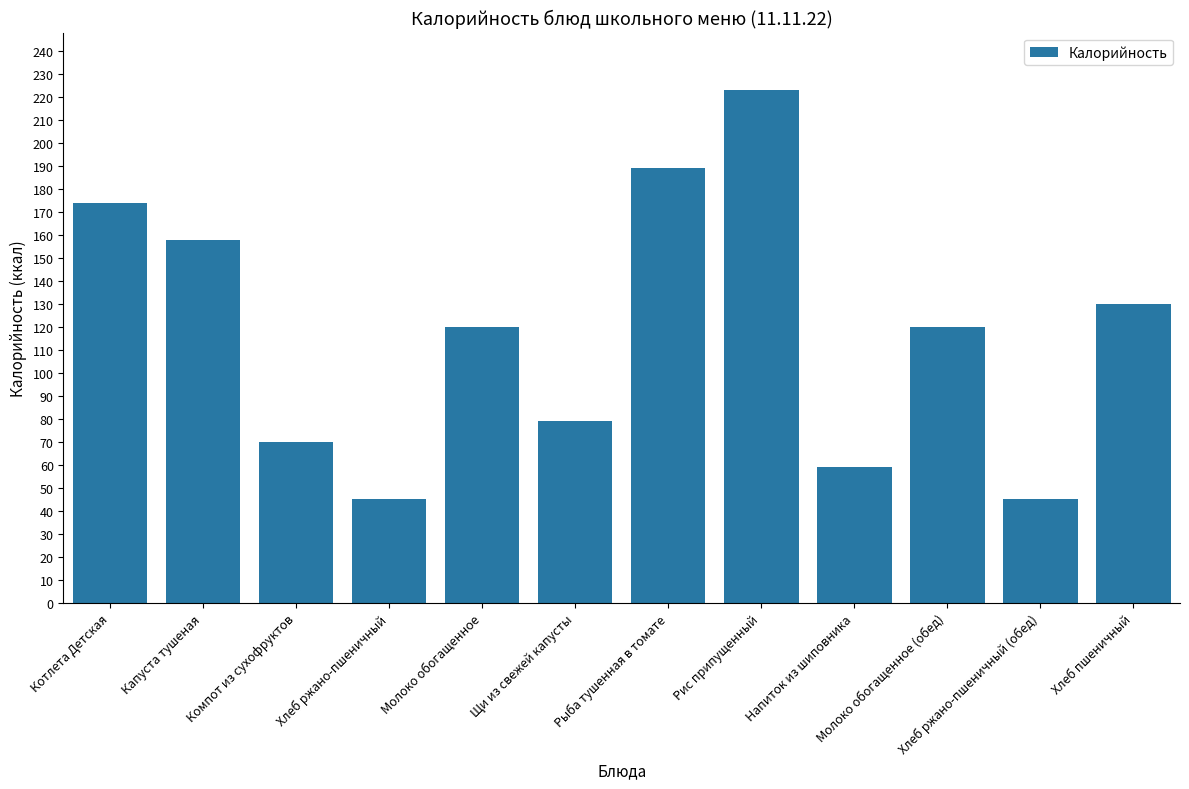

The chart shows a value of 40 at Компот из сухофруктов. True or false?

False